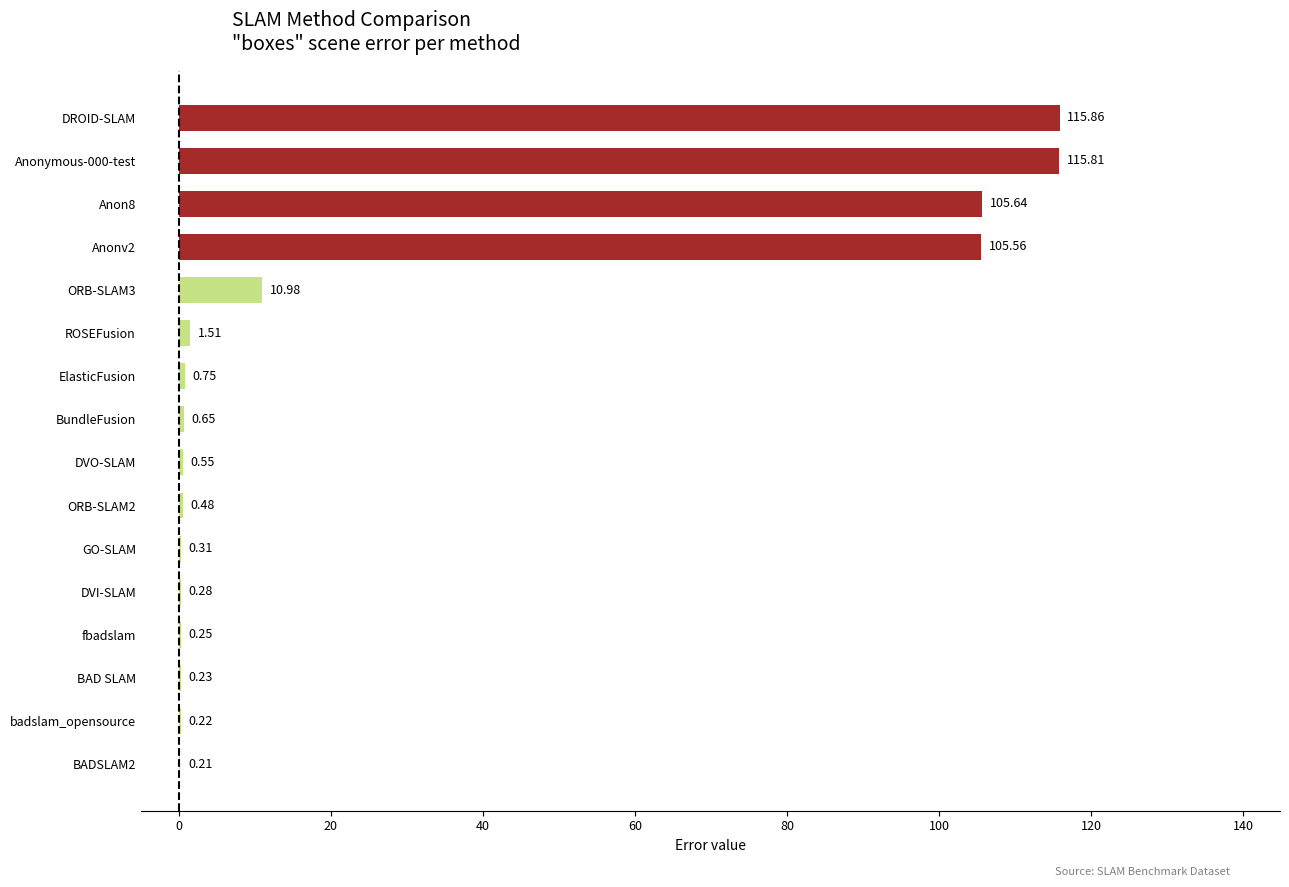

Which category has the highest value across all series?

DROID-SLAM